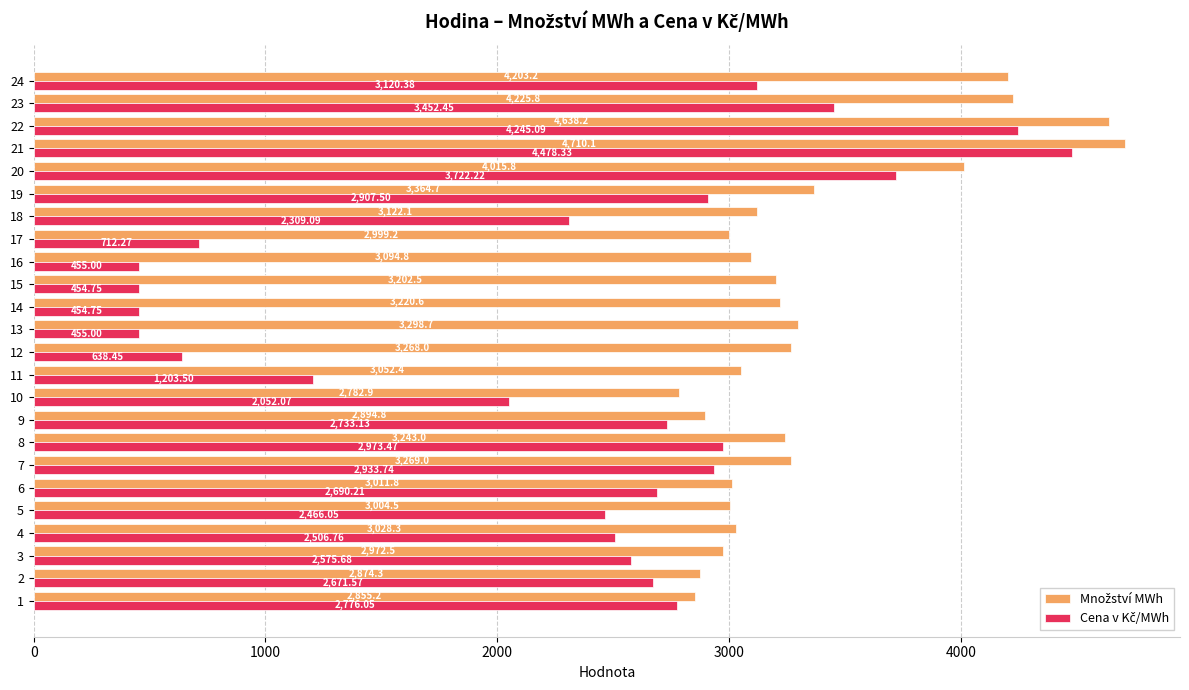

At how many categories does at least one series exceed 3963?

5